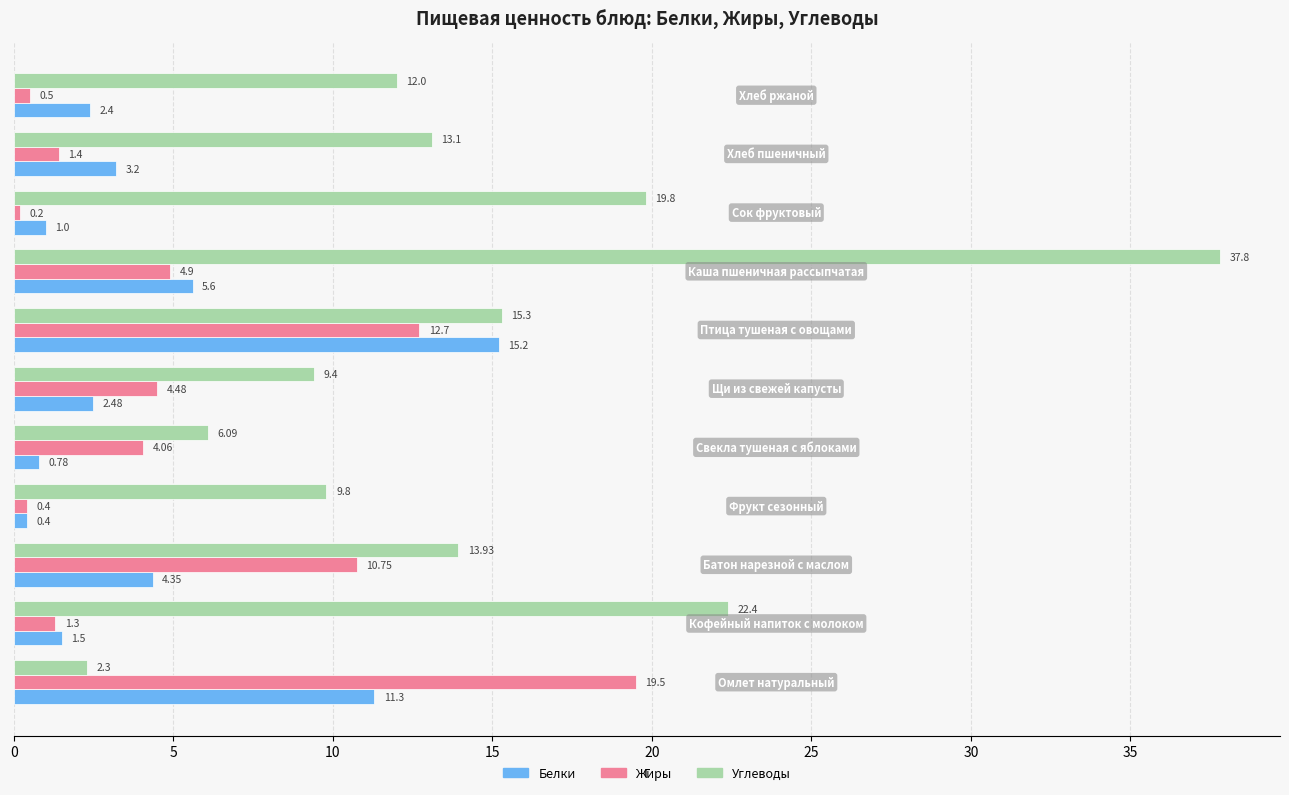

Which series has the largest range (max minus min)?

Углеводы